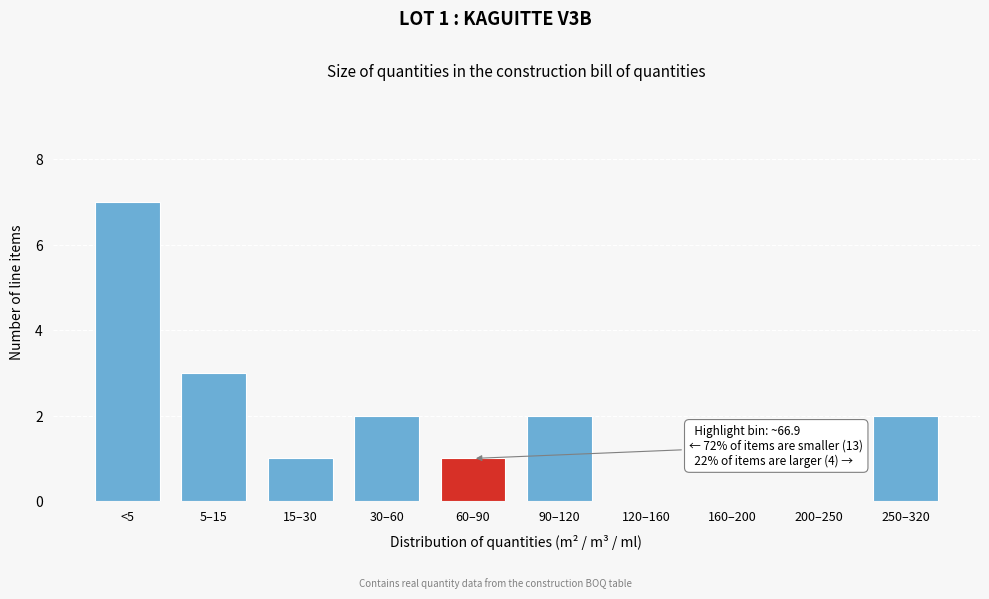

Reading right to left, what are all the values shown in this chart?

250–320=2	200–250=0	160–200=0	120–160=0	90–120=2	60–90=1	30–60=2	15–30=1	5–15=3	<5=7